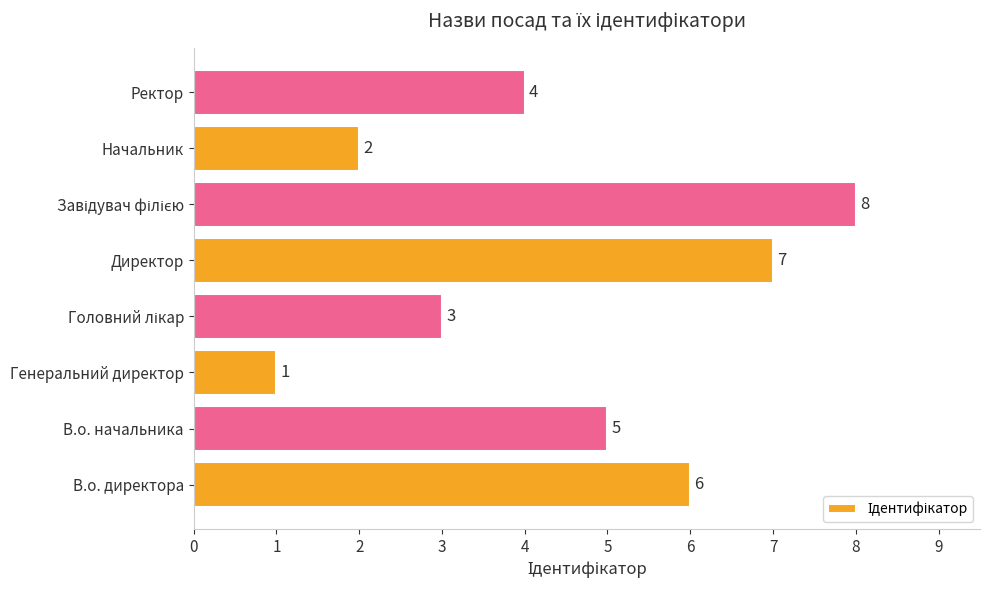

How many bars are there in total?

8